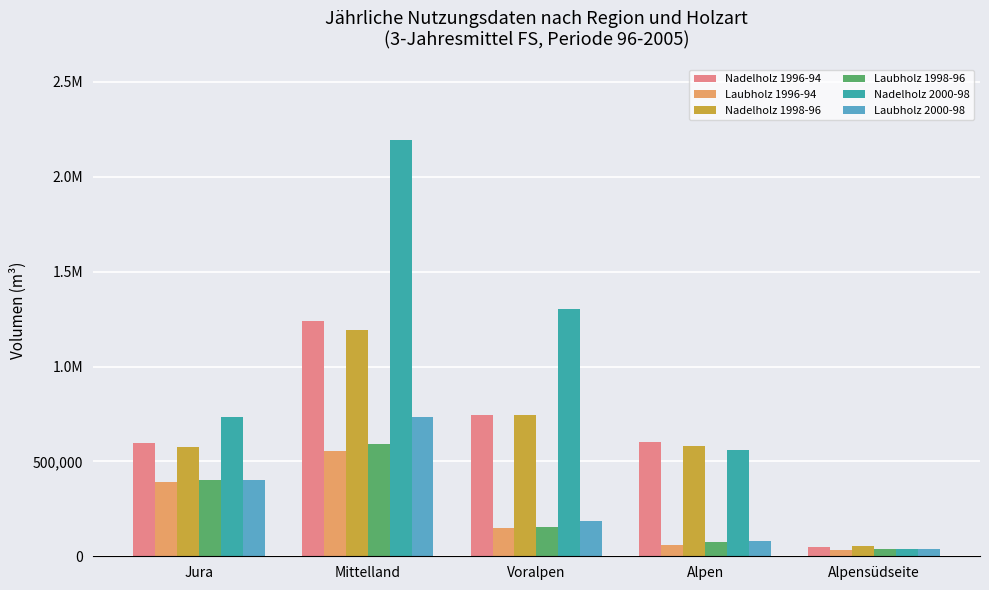

What are all the series names shown in the legend?

Nadelholz 1996-94, Laubholz 1996-94, Nadelholz 1998-96, Laubholz 1998-96, Nadelholz 2000-98, Laubholz 2000-98